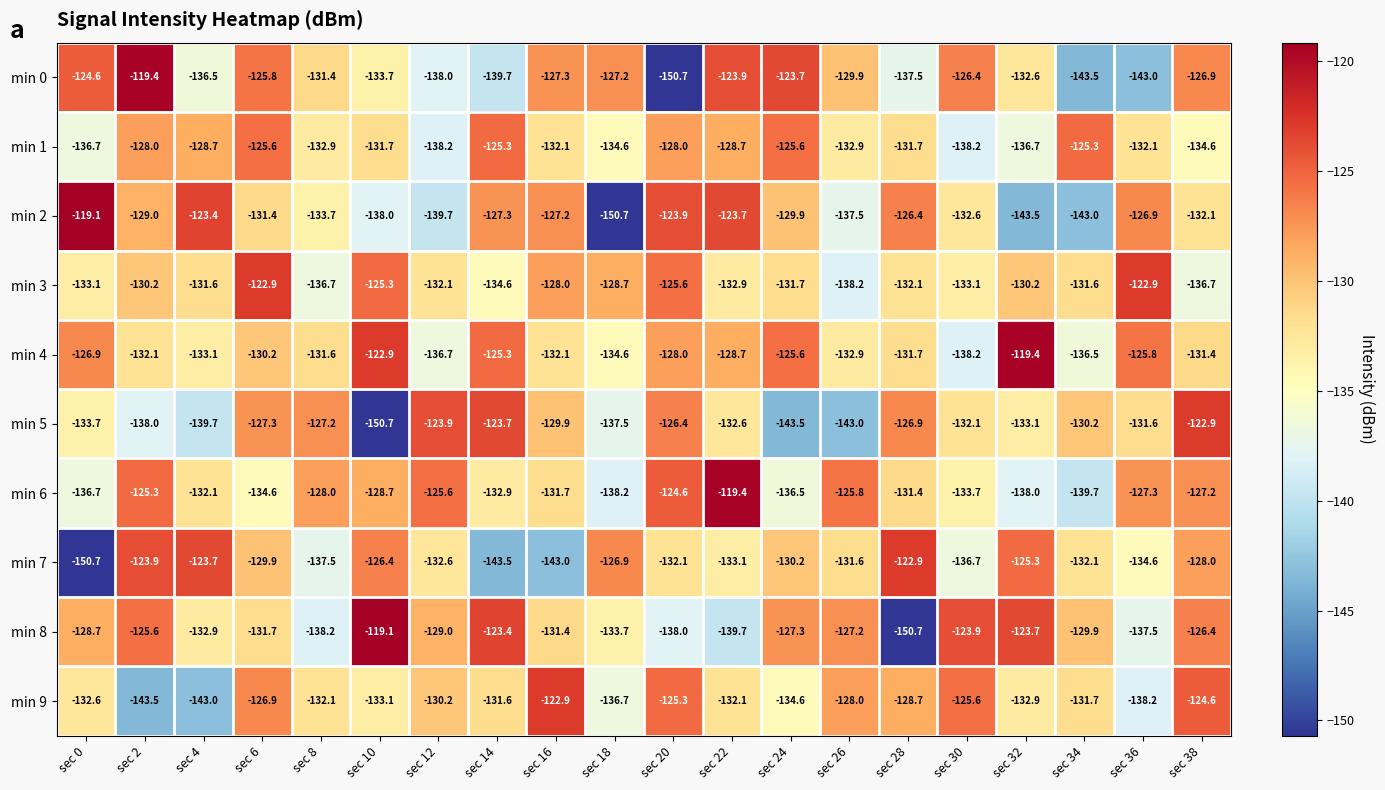

What is the difference between the min 3 values at sec 36 and sec 38?

13.8